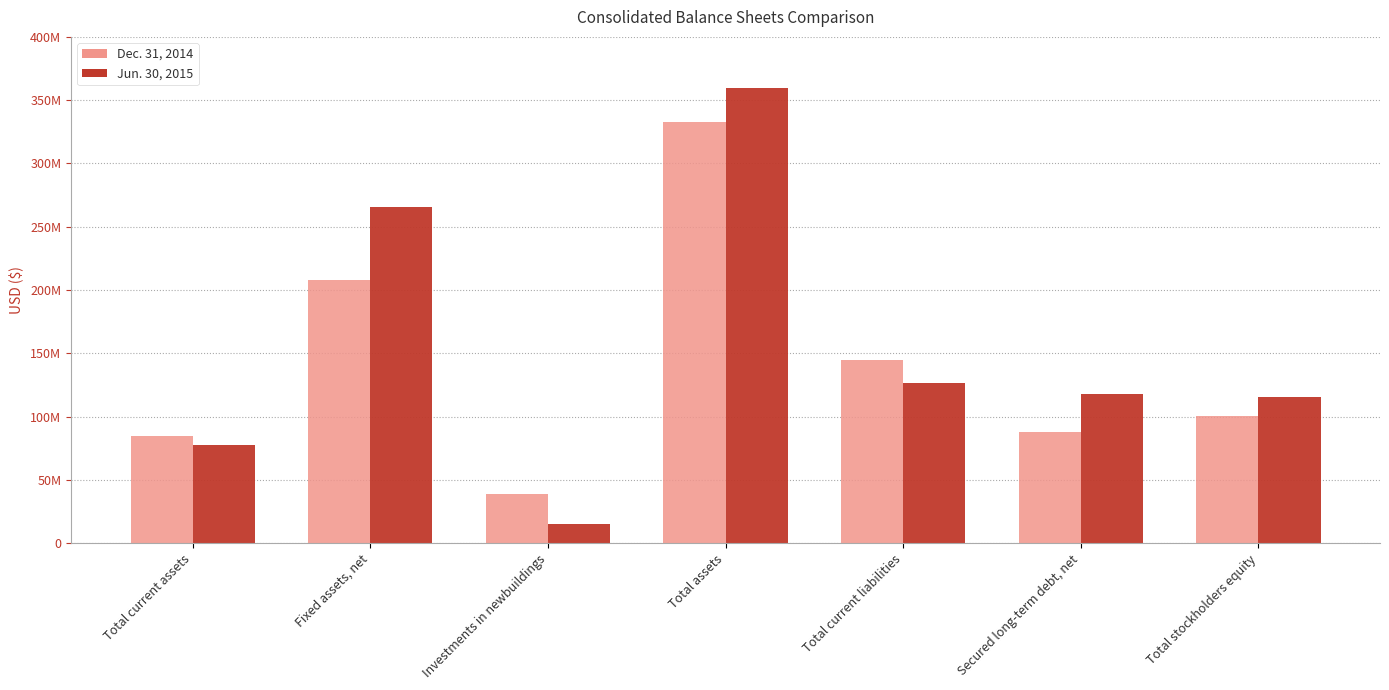

What is the total value across all series at Total stockholders equity?

215588305